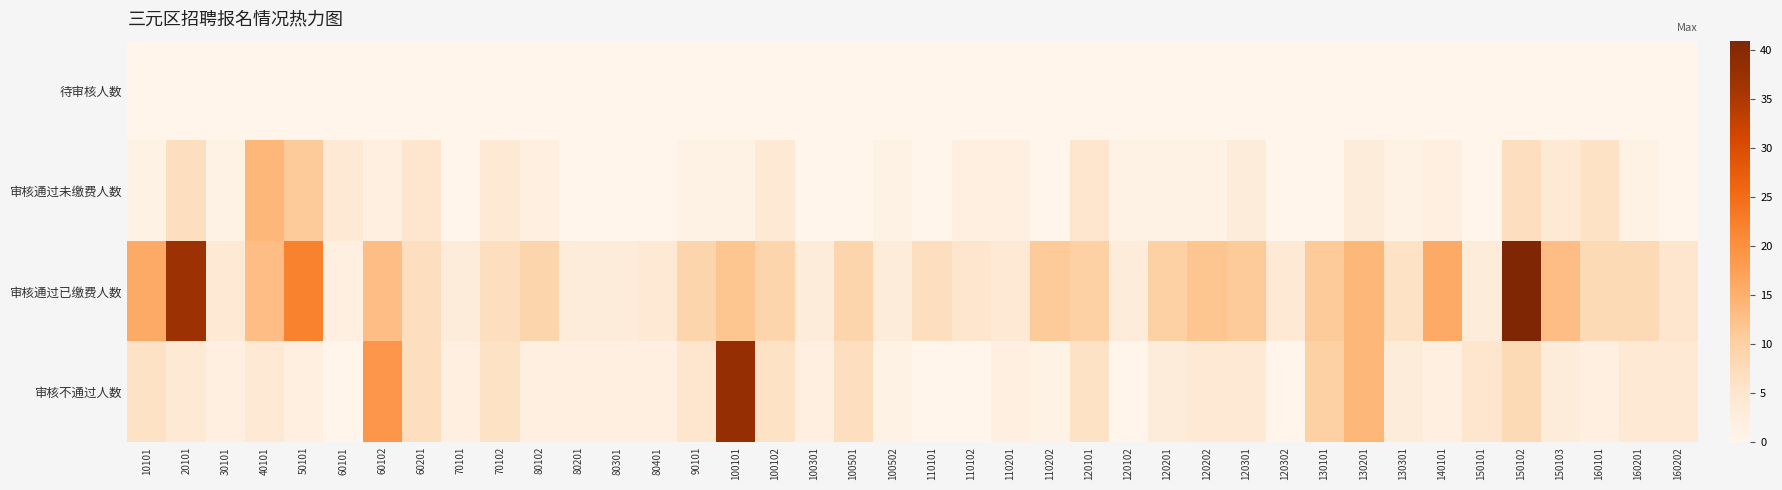

At which category is the sum across all series the highest?

150102